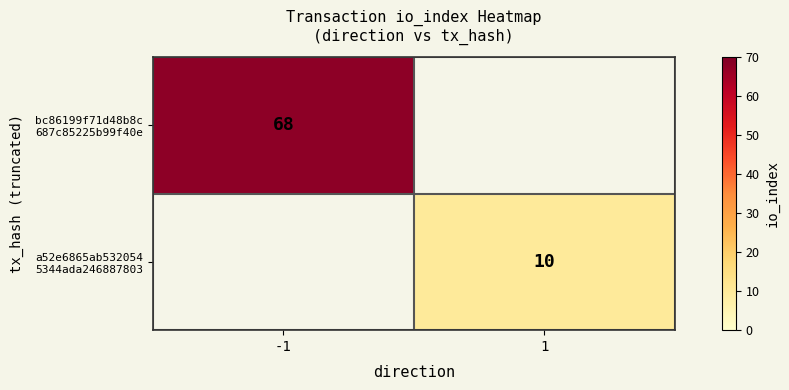

At which label is bc86199f71d48b8c 687c85225b99f40e closest to 68?

-1